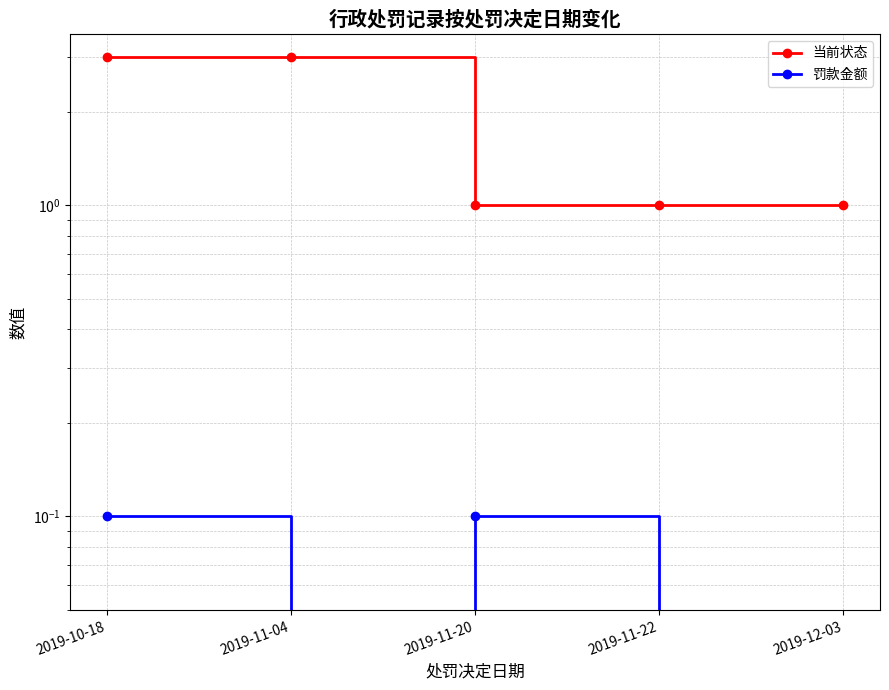

List the labels in order of 当前状态 value, smallest first.

2019-11-20, 2019-11-22, 2019-12-03, 2019-10-18, 2019-11-04